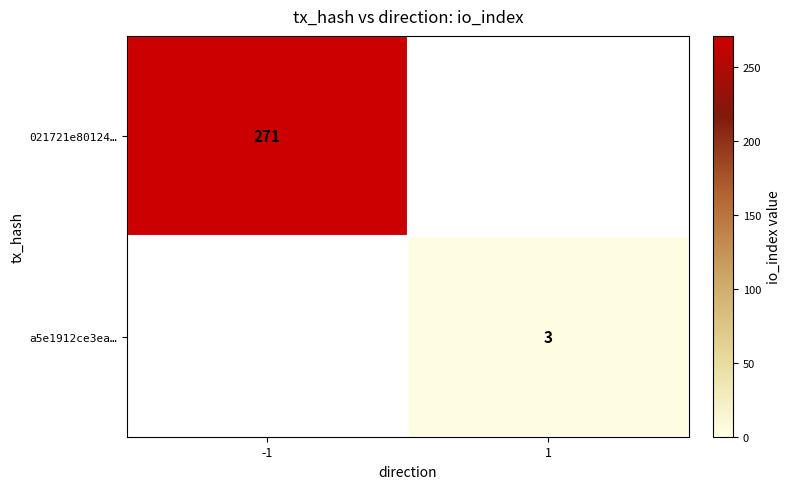

Is it true that 021721e80124… equals 271 at -1?

True